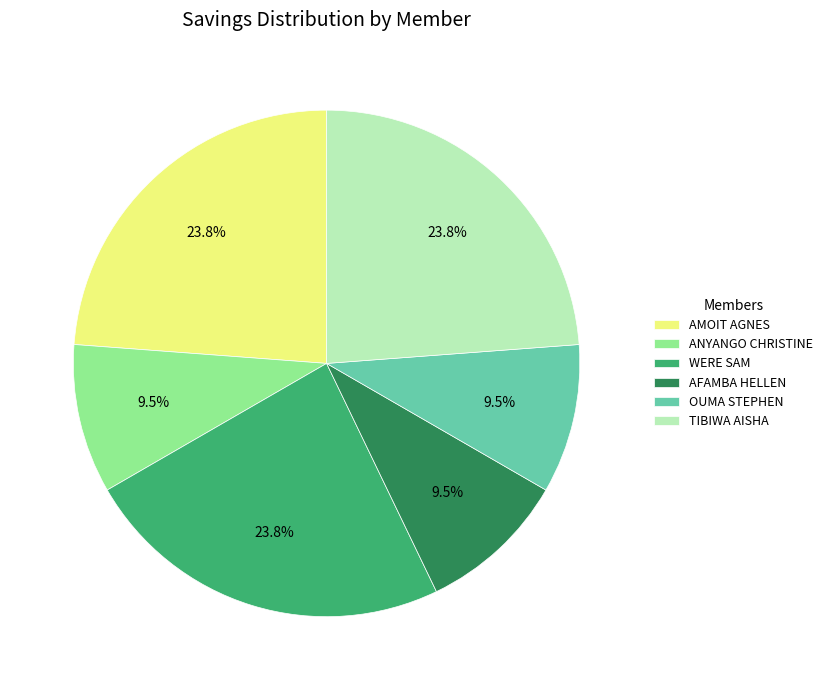

Approximately how many times larger is the value at AMOIT AGNES compared to TIBIWA AISHA?

1.0